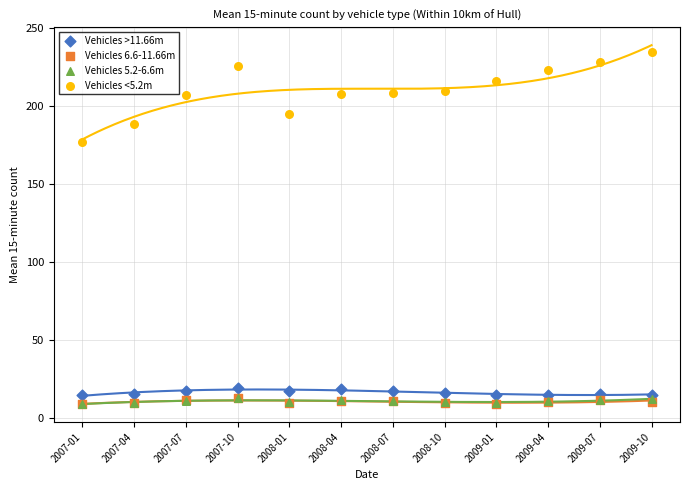

What are all the series names shown in the legend?

Vehicles >11.66m, Vehicles 6.6-11.66m, Vehicles 5.2-6.6m, Vehicles <5.2m